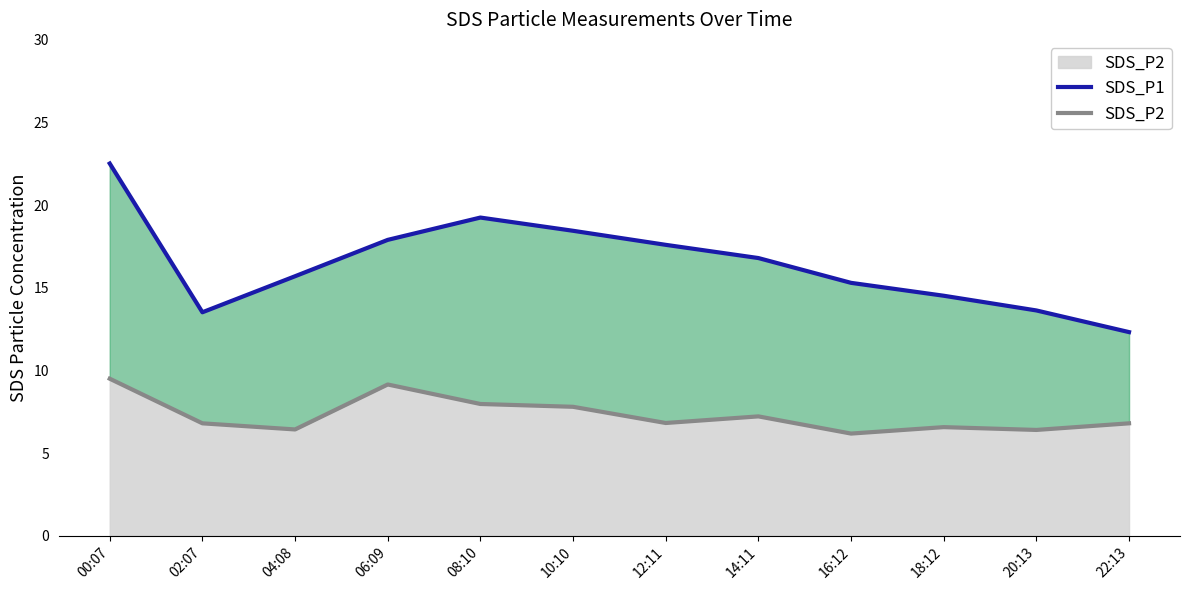

List the series in order of their overall mean, lowest first.

SDS_P2, SDS_P1